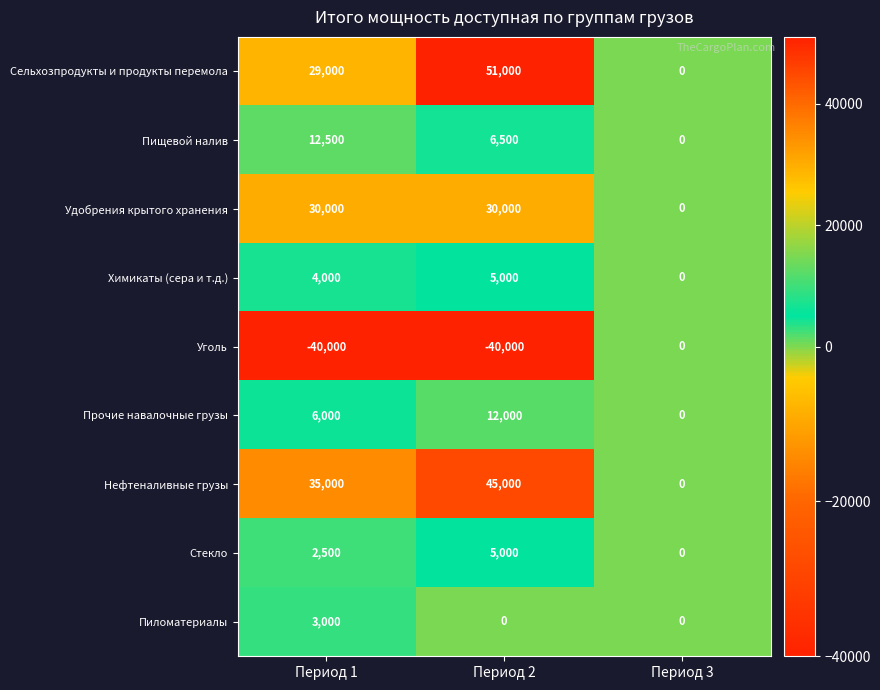

At which category does the chart reach its peak across all series?

Период 2